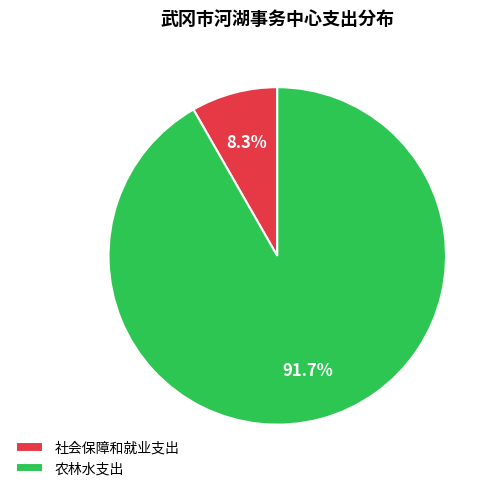

Is there any slice that represents more than half of the pie?

Yes